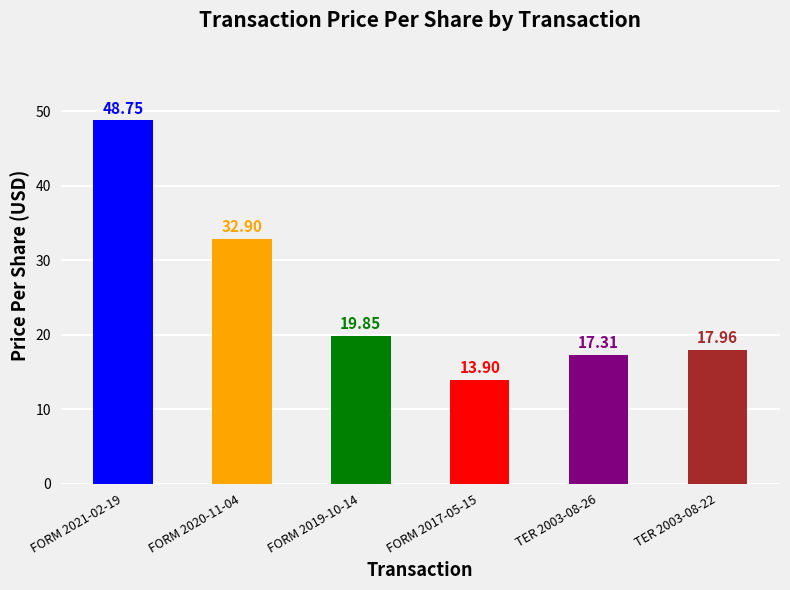

What is the maximum value shown in the chart?

48.8